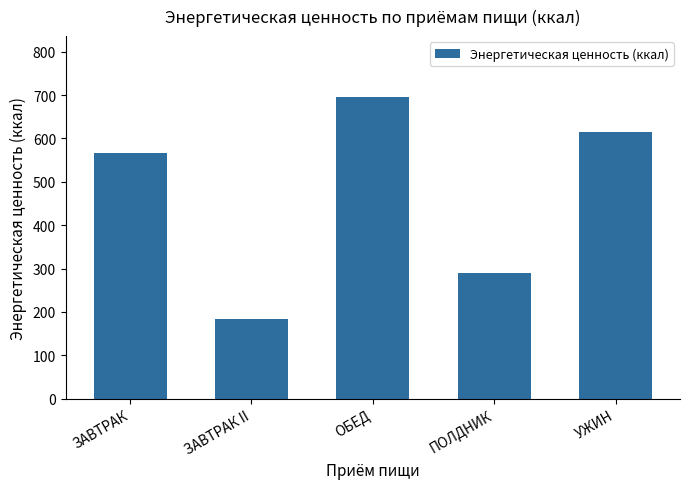

At which label is the value closest to 440?

ЗАВТРАК